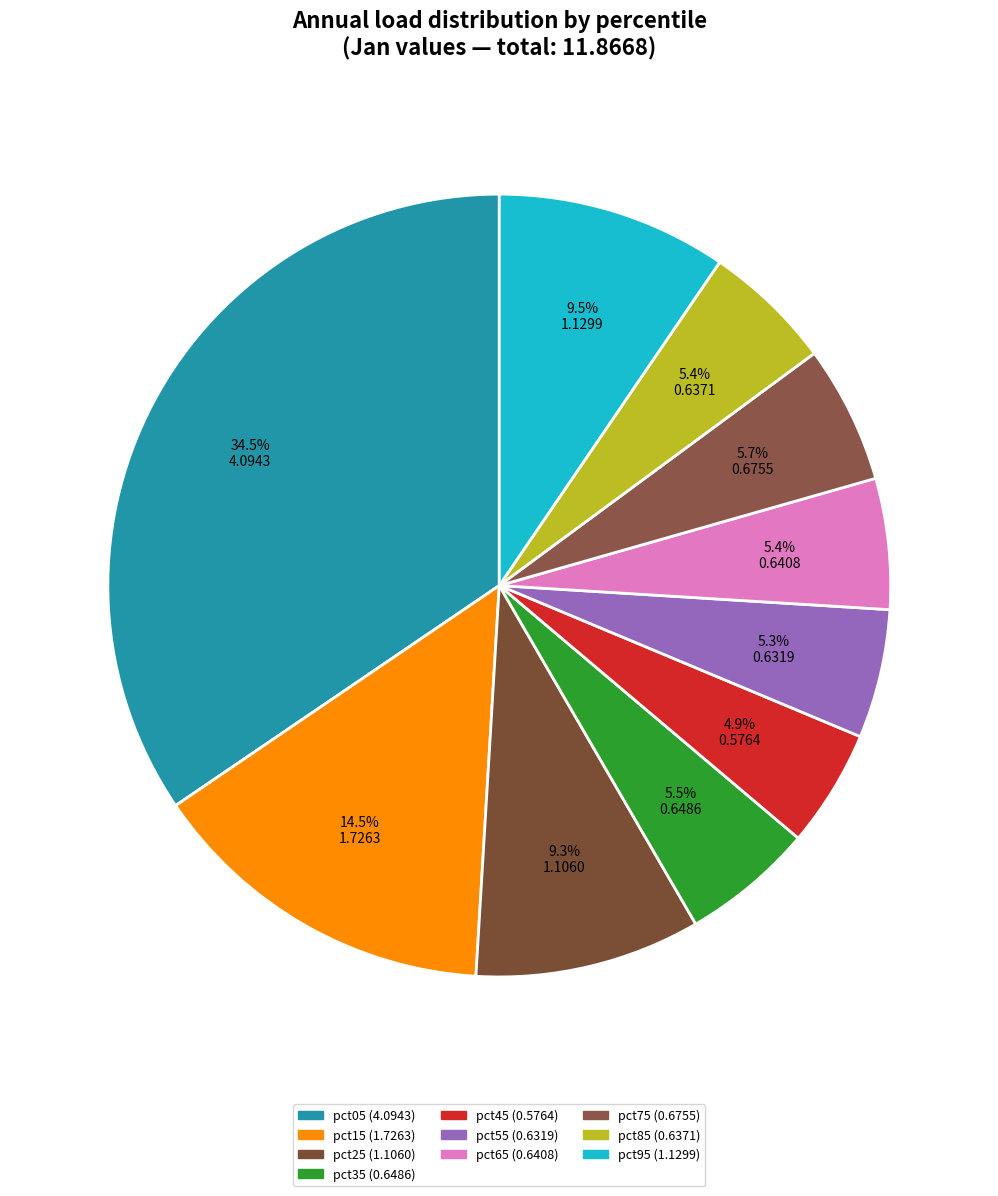

True or false: pct45 accounts for 1% of the total.

False